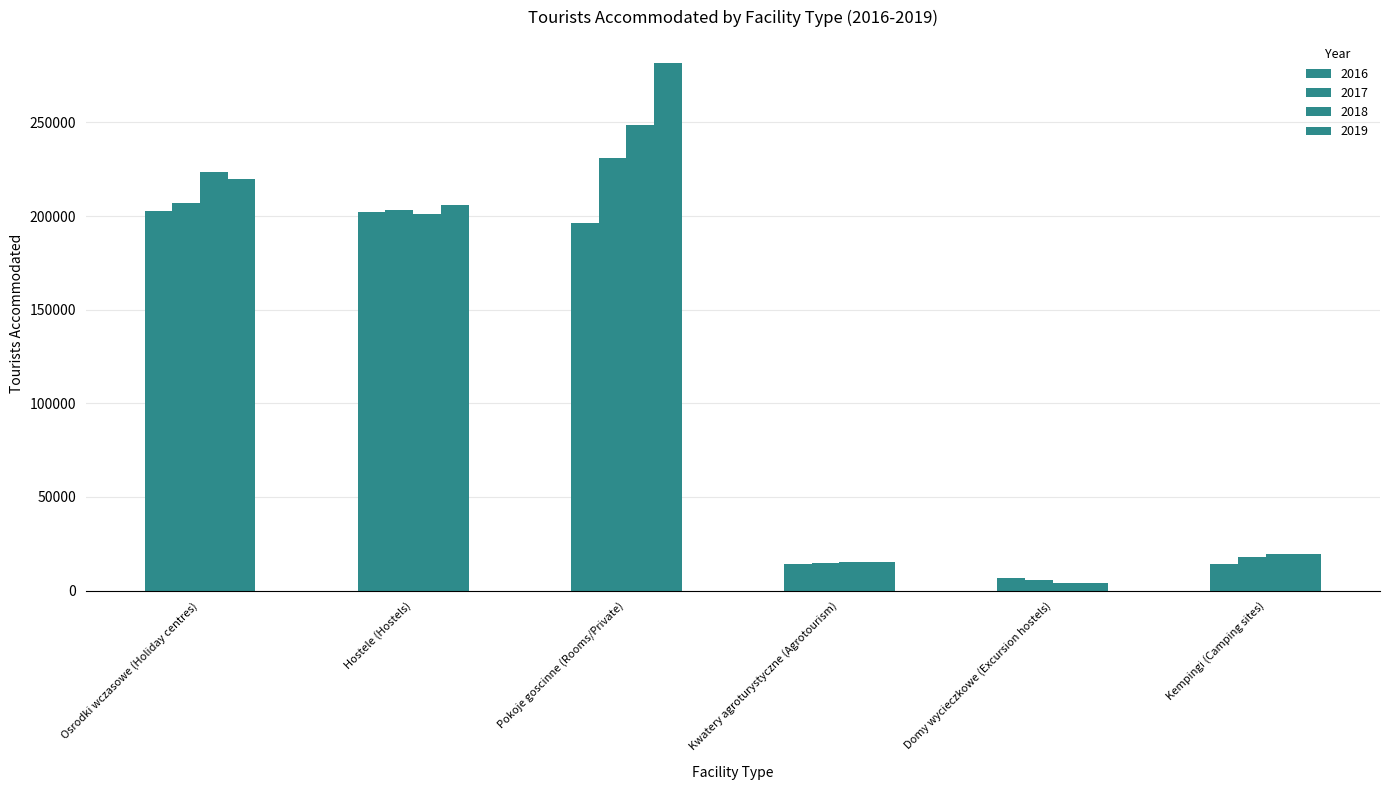

Reading left to right, transcribe all the data shown in this chart.

Osrodki wczasowe (Holiday centres): 2016=202678	2017=206987	2018=223710	2019=219584
Hostele (Hostels): 2016=201972	2017=203441	2018=201358	2019=206144
Pokoje goscinne (Rooms/Private): 2016=196140	2017=231117	2018=248391	2019=281503
Kwatery agroturystyczne (Agrotourism): 2016=14361	2017=14864	2018=15284	2019=15360
Domy wycieczkowe (Excursion hostels): 2016=6494	2017=5879	2018=4192	2019=4072
Kempingi (Camping sites): 2016=14128	2017=18028	2018=19730	2019=19435